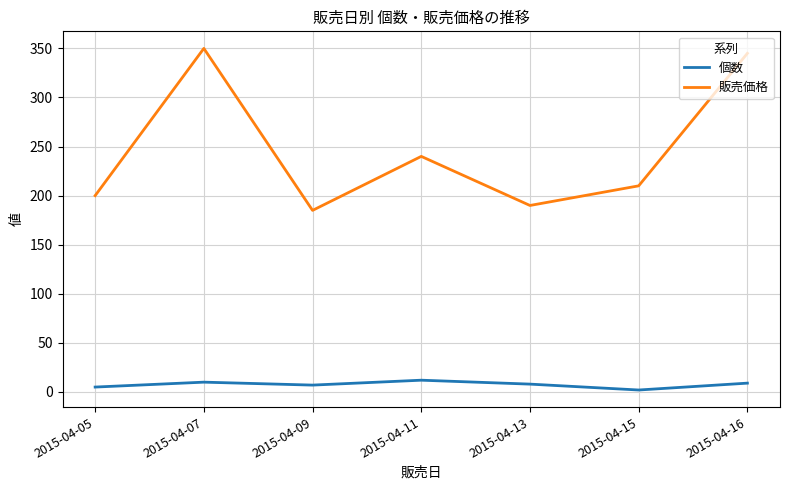

Is it true that 販売価格 equals 185 at 2015-04-09?

True